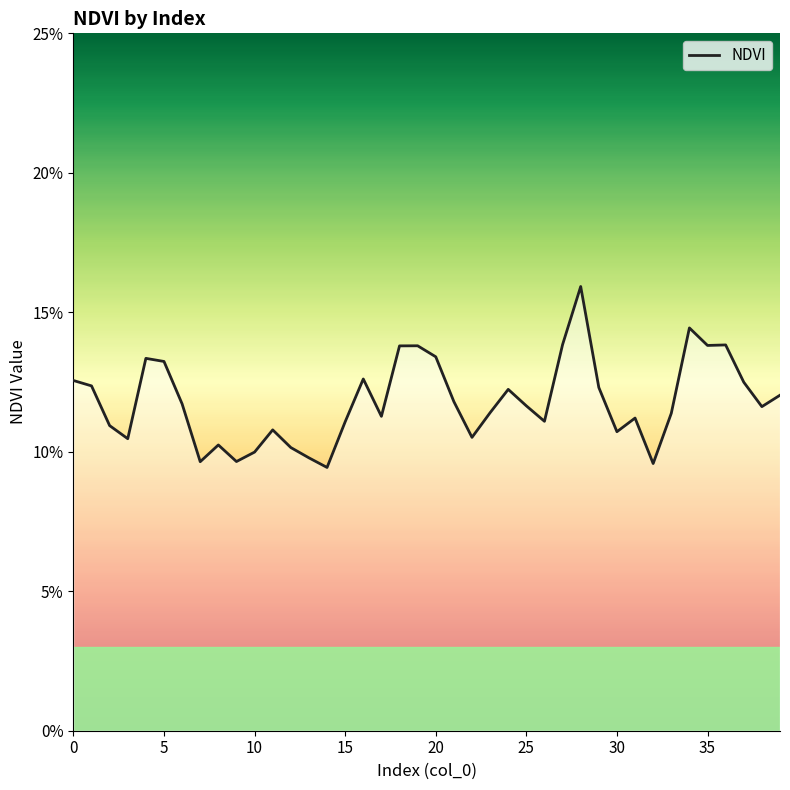

Does the chart display data point markers on the line(s)?

No